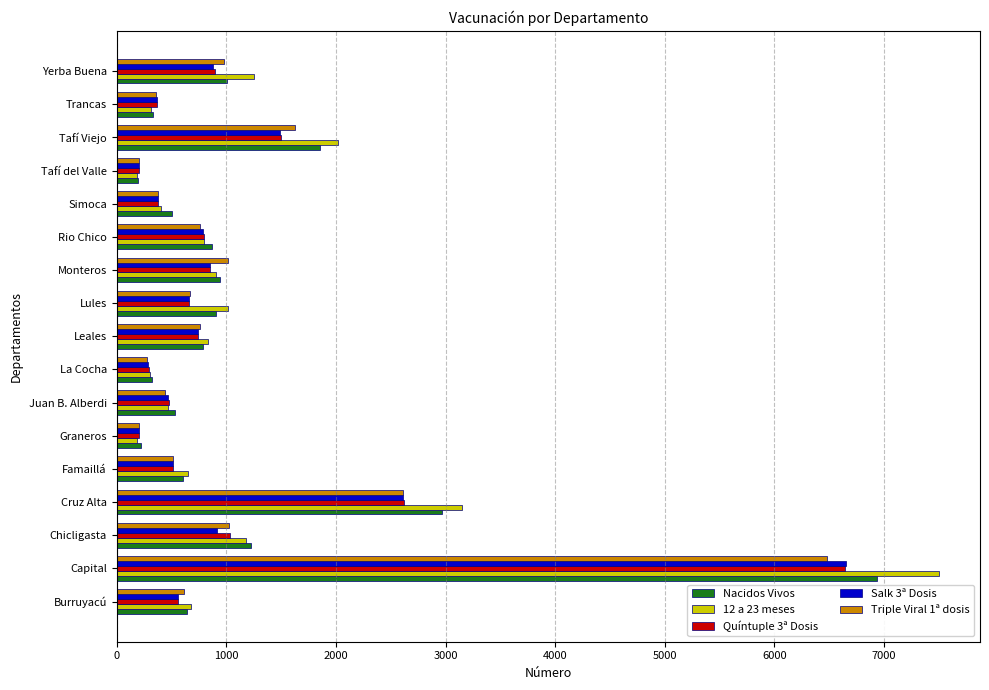

What is the average value of the 12 a 23 meses series?

1285